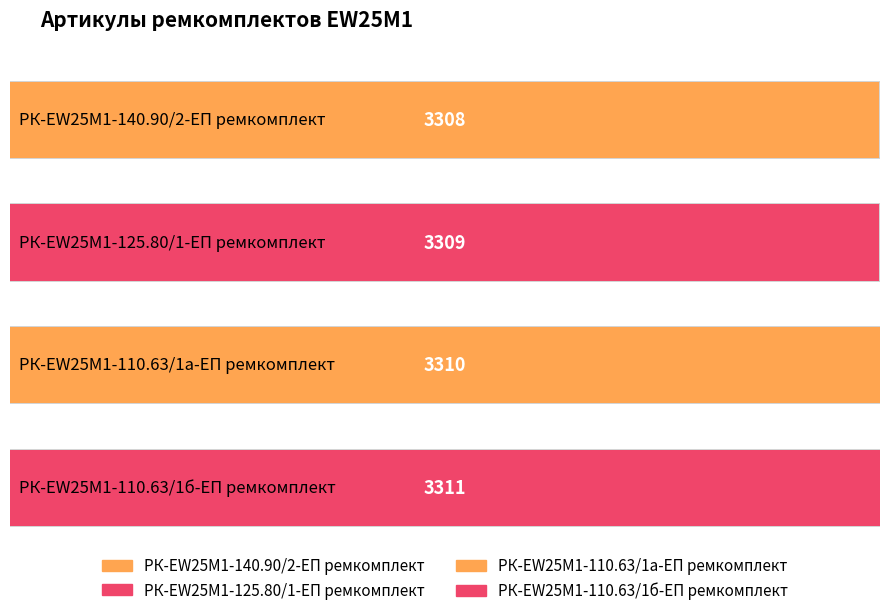

Reading left to right, list all the values displayed in this chart.

3308	3309	3310	3311